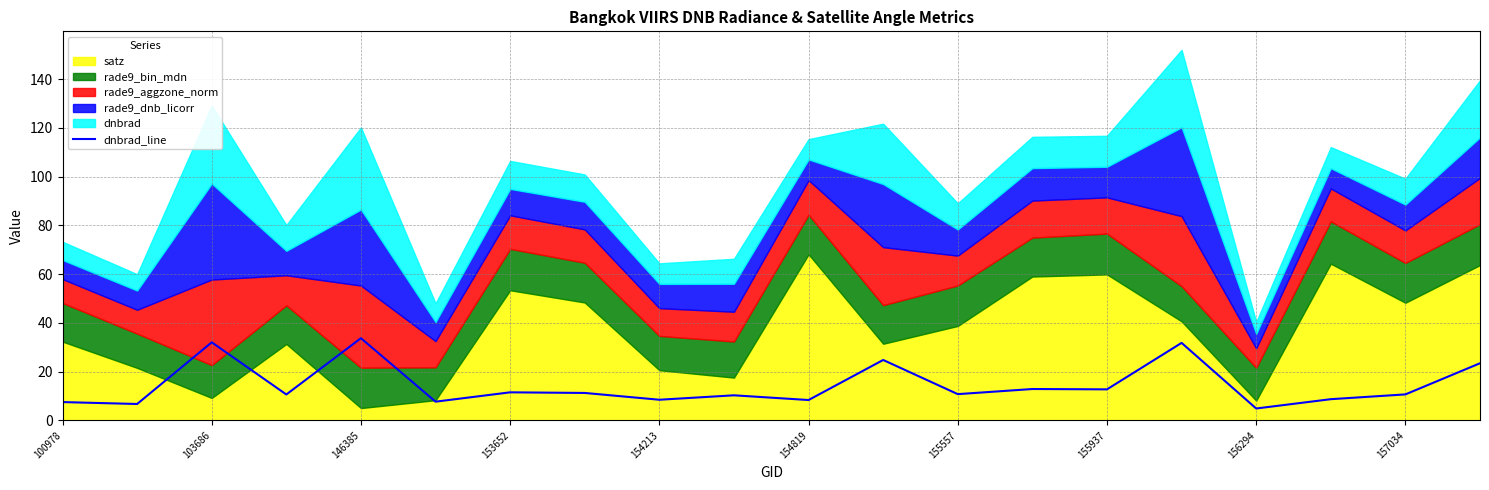

True or false: dnbrad_line has a value of 18.5 at 153652.

False